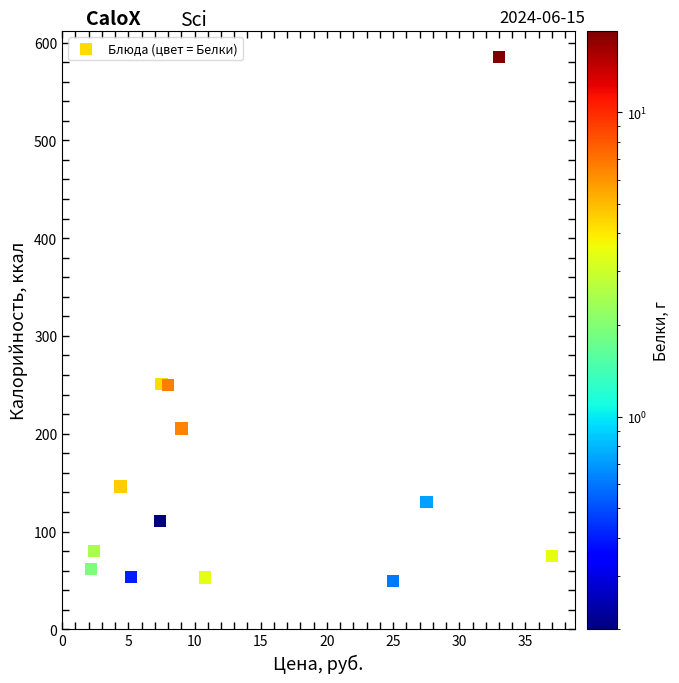

What is the range of Y values (max minus min)?

535.7